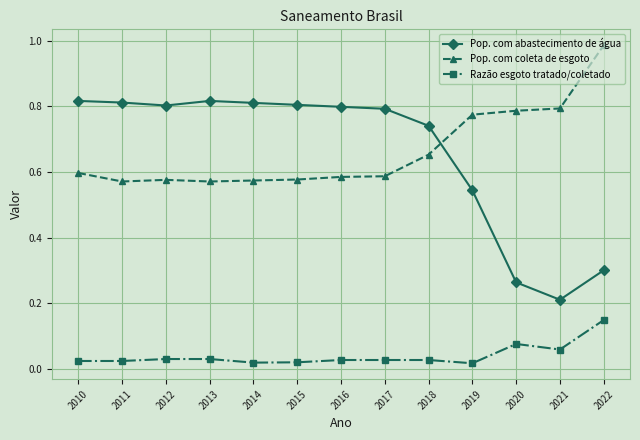

Between 2016 and 2019, which series saw the biggest shift?

Pop. com abastecimento de água